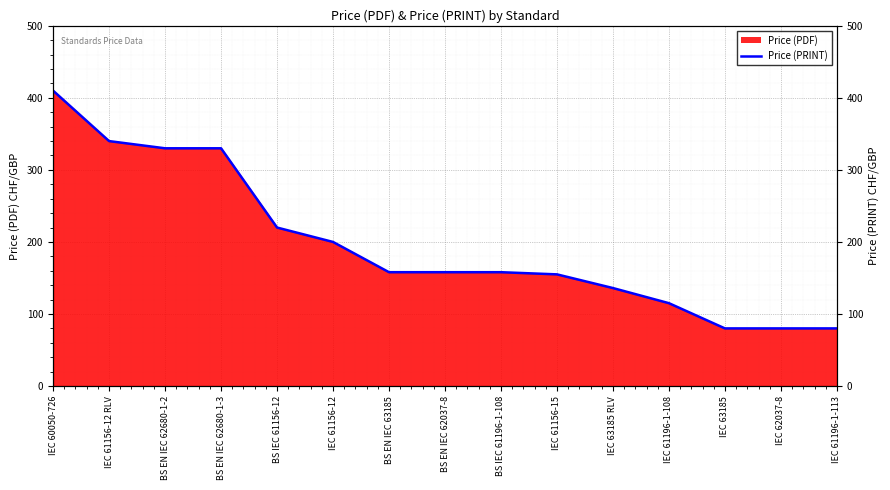

What is the difference between the values at BS EN IEC 62680-1-3 and IEC 63185 RLV?

194